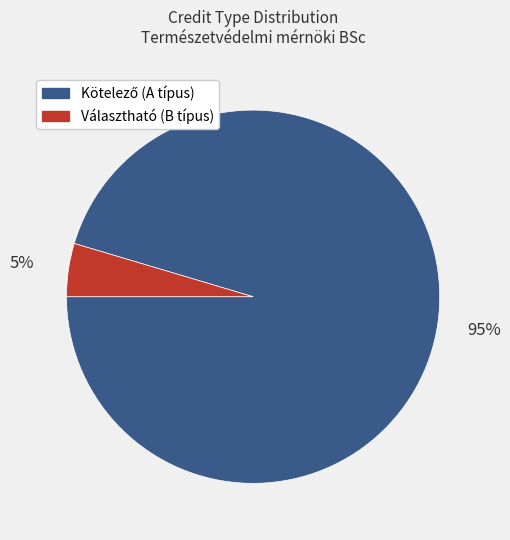

Which slice is the smallest?

Választható (B típus)